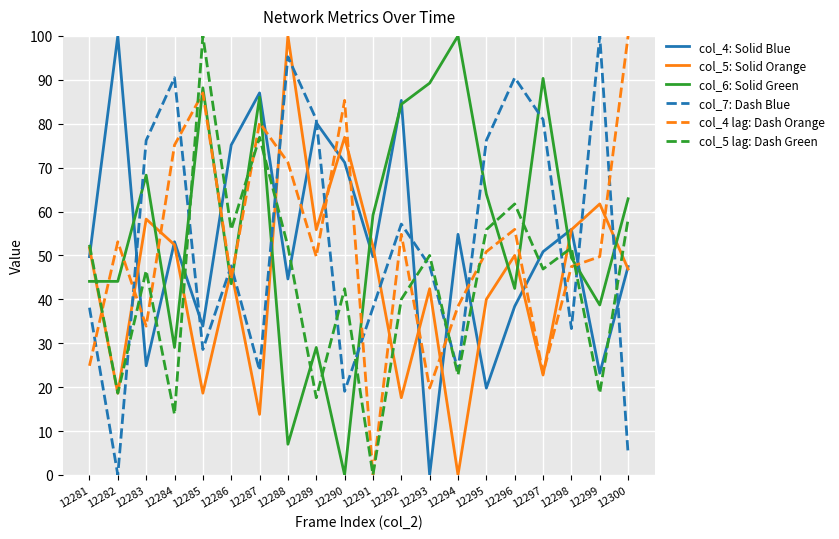

Which series ends up on top after the final intersection of col_4 lag: Dash Orange and col_6: Solid Green?

col_4 lag: Dash Orange